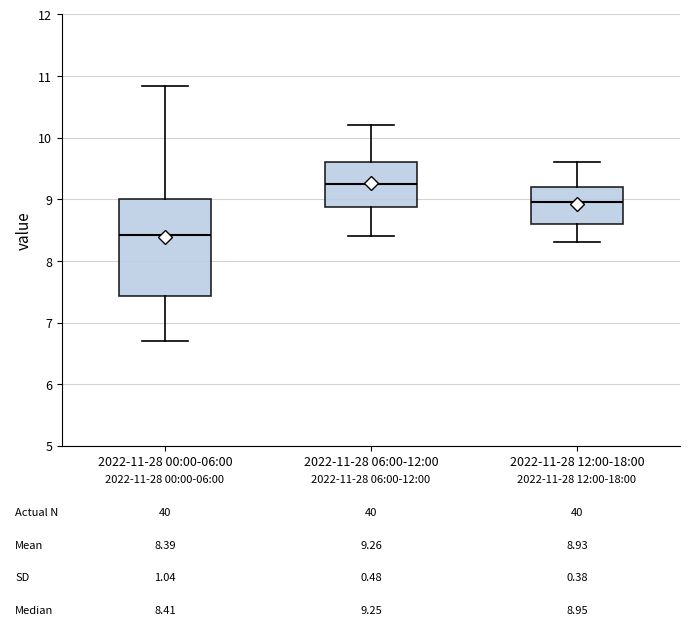

Comparing the boxes themselves (not the whiskers), which one is the tallest?

2022-11-28 00:00-06:00